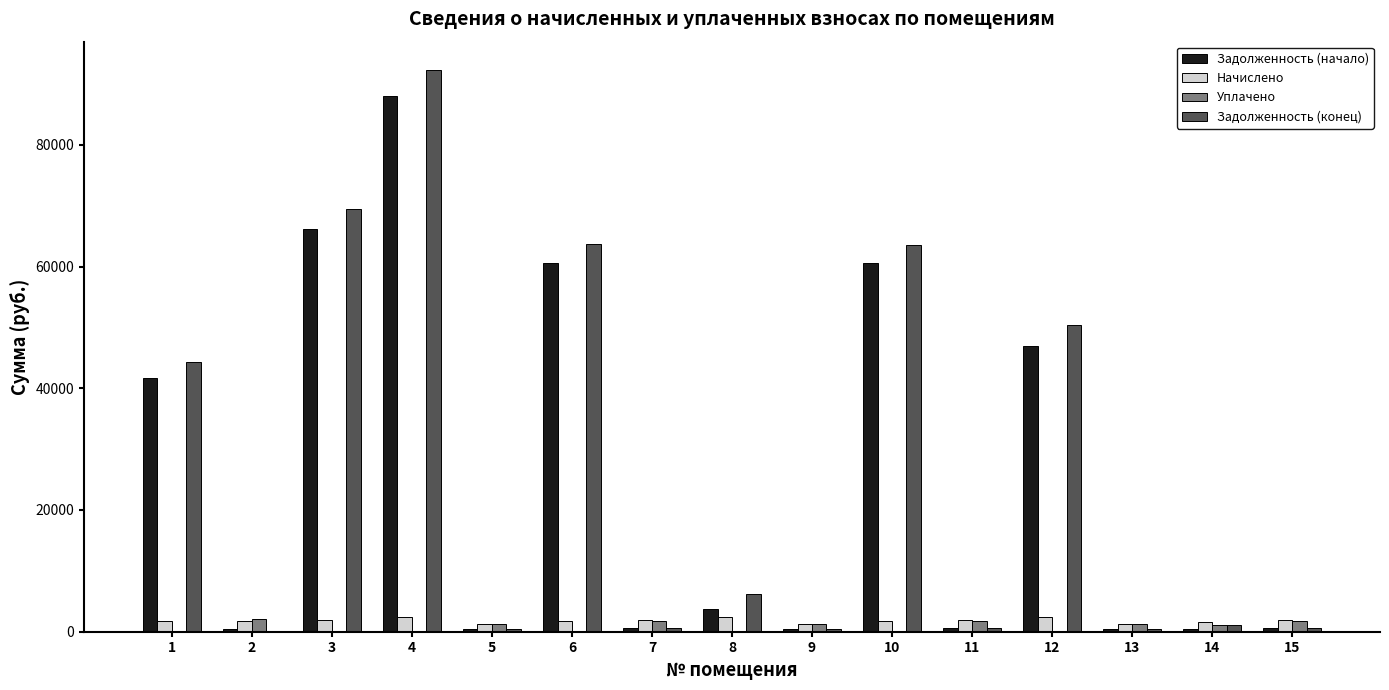

What is the sum of the Задолженность (начало) values at 5 and 4?

88382.4